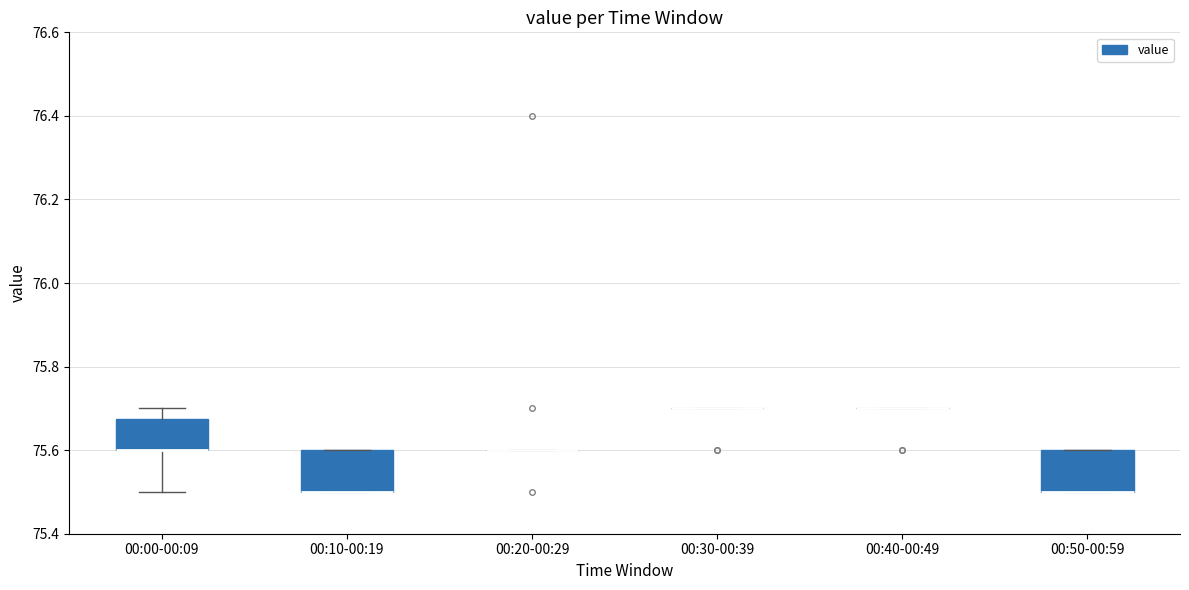

Reading left to right, read every box against the y-axis: the position of its median line, the range the box covers, and the ends of its whiskers. The values are not printed on the chart, so give them approximately, as read against the axis.

00:00-00:09: median 75.60 (drawn on the box's lower edge), box 75.60 to 75.68, whiskers 75.50 to 75.70
00:10-00:19: median 75.50 (drawn on the box's lower edge), box 75.50 to 75.60, whiskers 75.50 to 75.60
00:20-00:29: box collapsed to a line at 75.60, whiskers 75.60 to 75.60
00:30-00:39: box collapsed to a line at 75.70, whiskers 75.70 to 75.70
00:40-00:49: box collapsed to a line at 75.70, whiskers 75.70 to 75.70
00:50-00:59: median 75.50 (drawn on the box's lower edge), box 75.50 to 75.60, whiskers 75.50 to 75.60